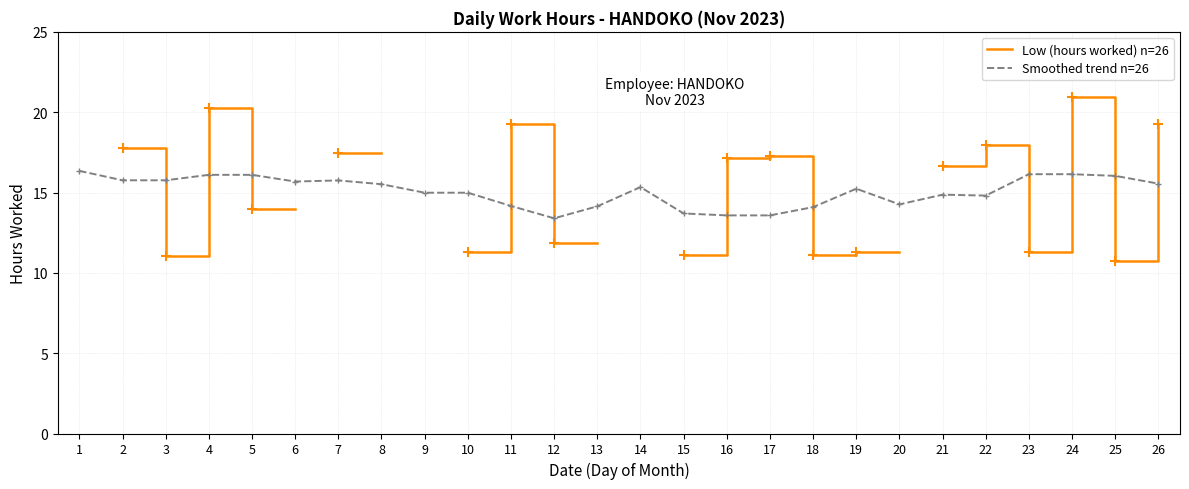

Is the value of Smoothed trend n=26 at 15 greater than the value of Low (hours worked) n=26 at 25?

Yes